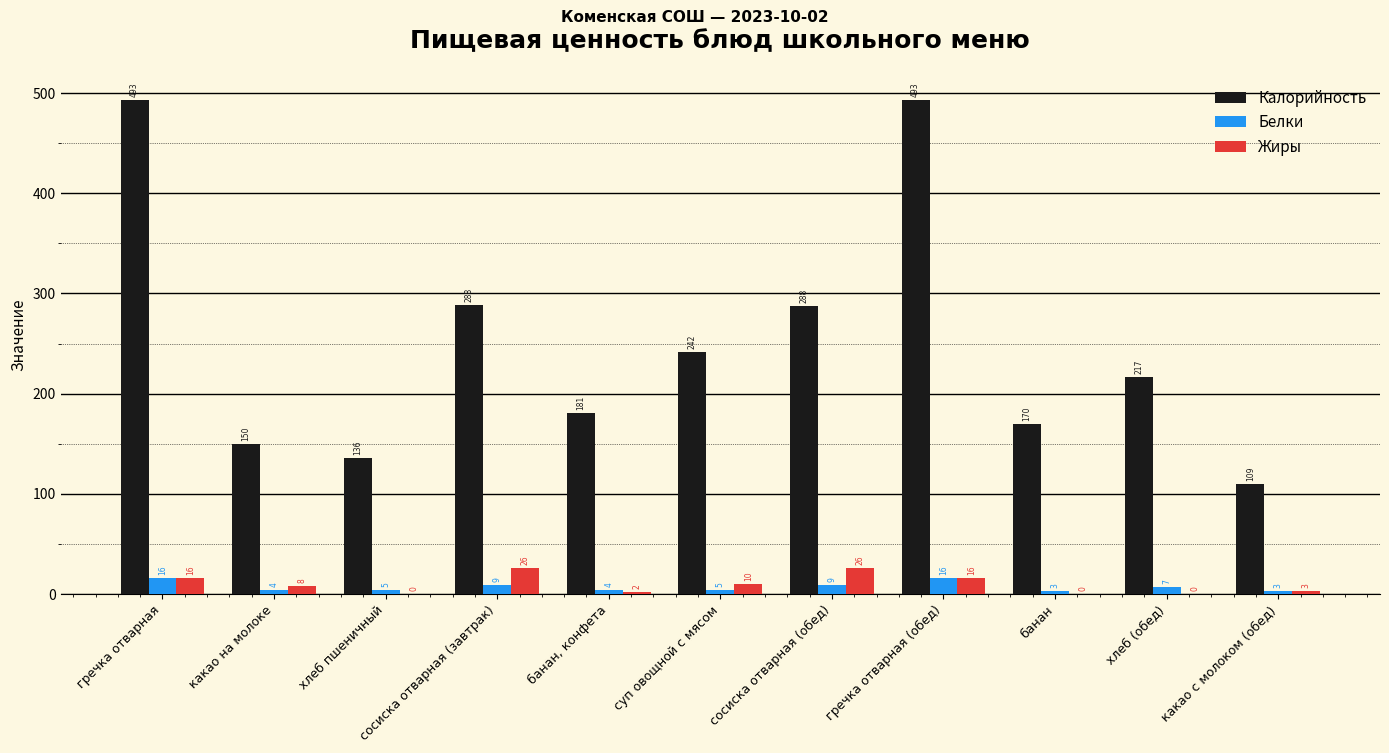

What is the total value across all series at хлеб пшеничный?

141.0